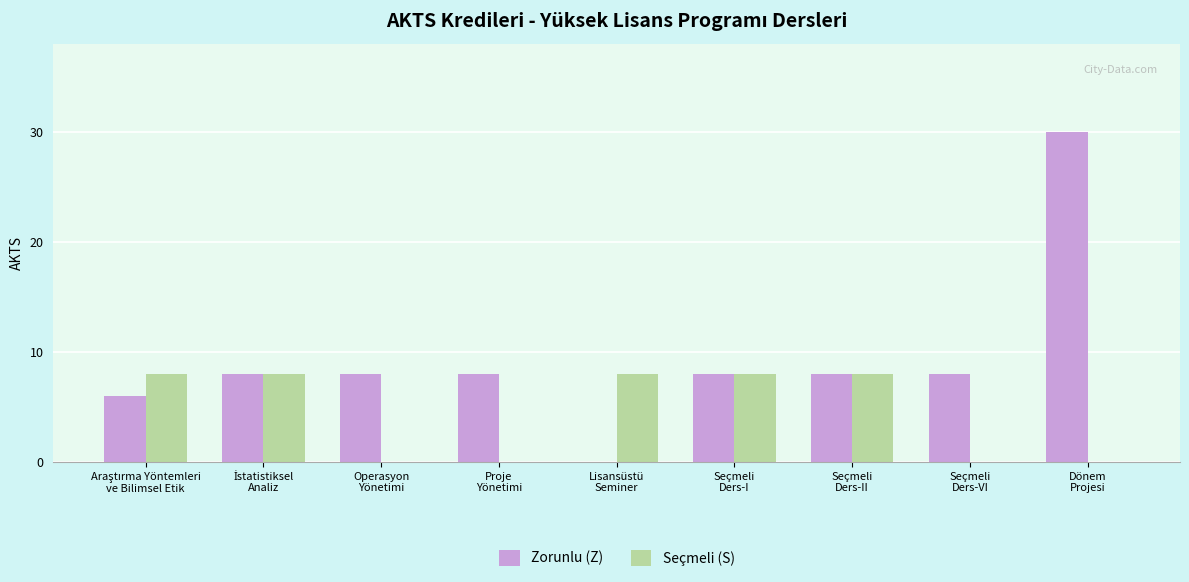

Reading left to right, list all the values displayed in this chart.

Zorunlu (Z): 6	8	8	8	0	8	8	8	30
Seçmeli (S): 8	8	0	0	8	8	8	0	0